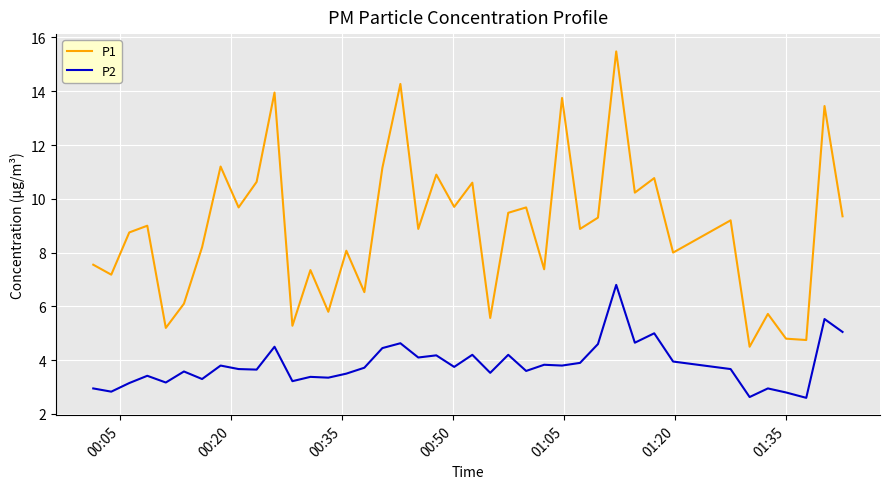

True or false: P1 and P2 intersect in this chart.

False